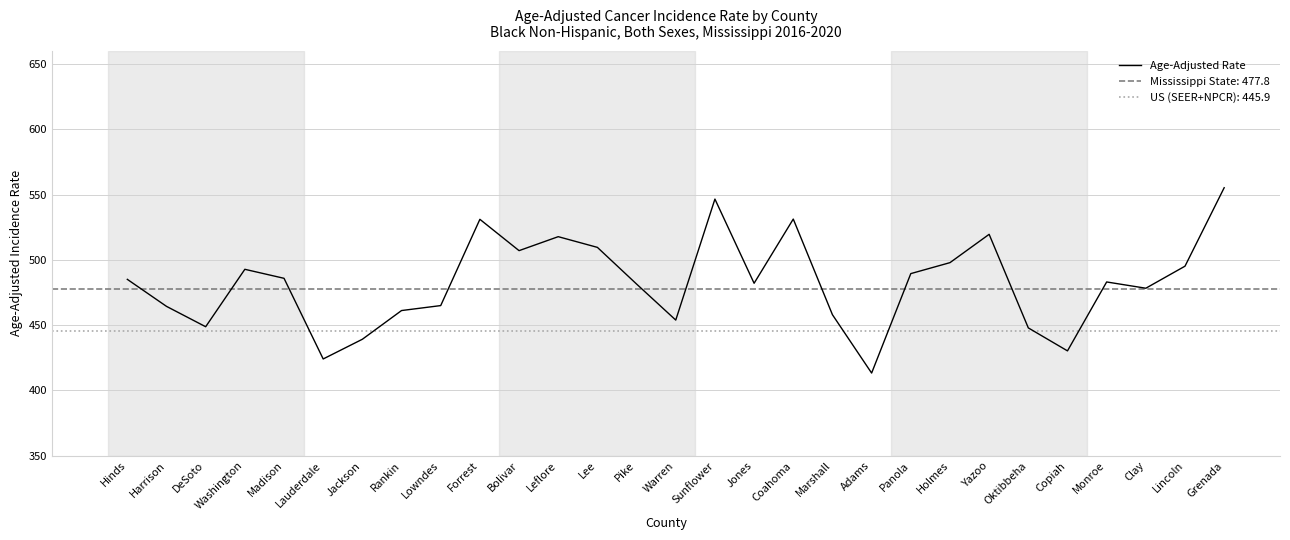

What is the greatest value displayed?

555.3